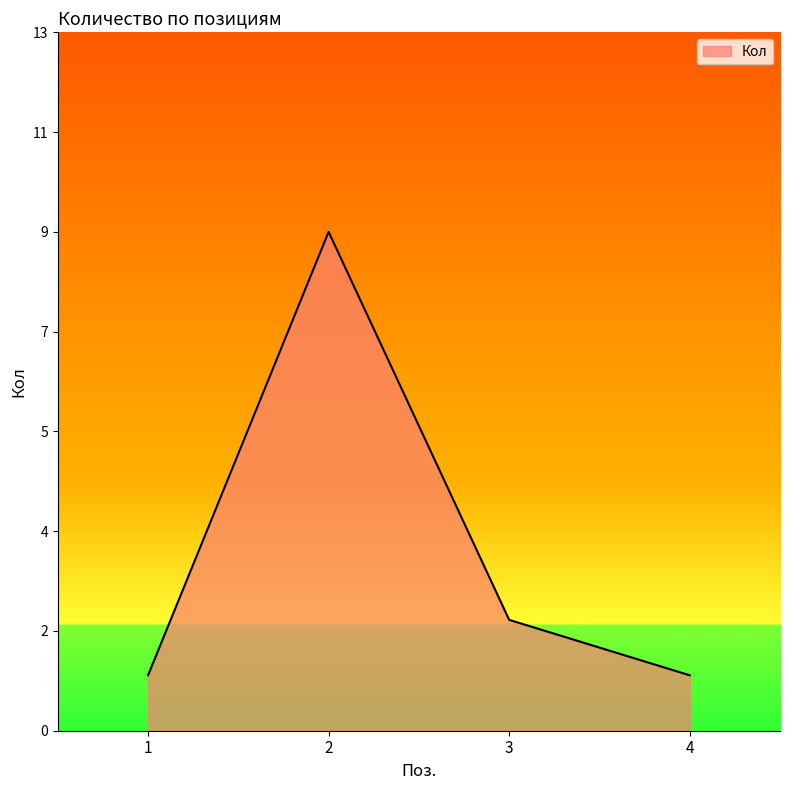

What is the sum of all values?

13